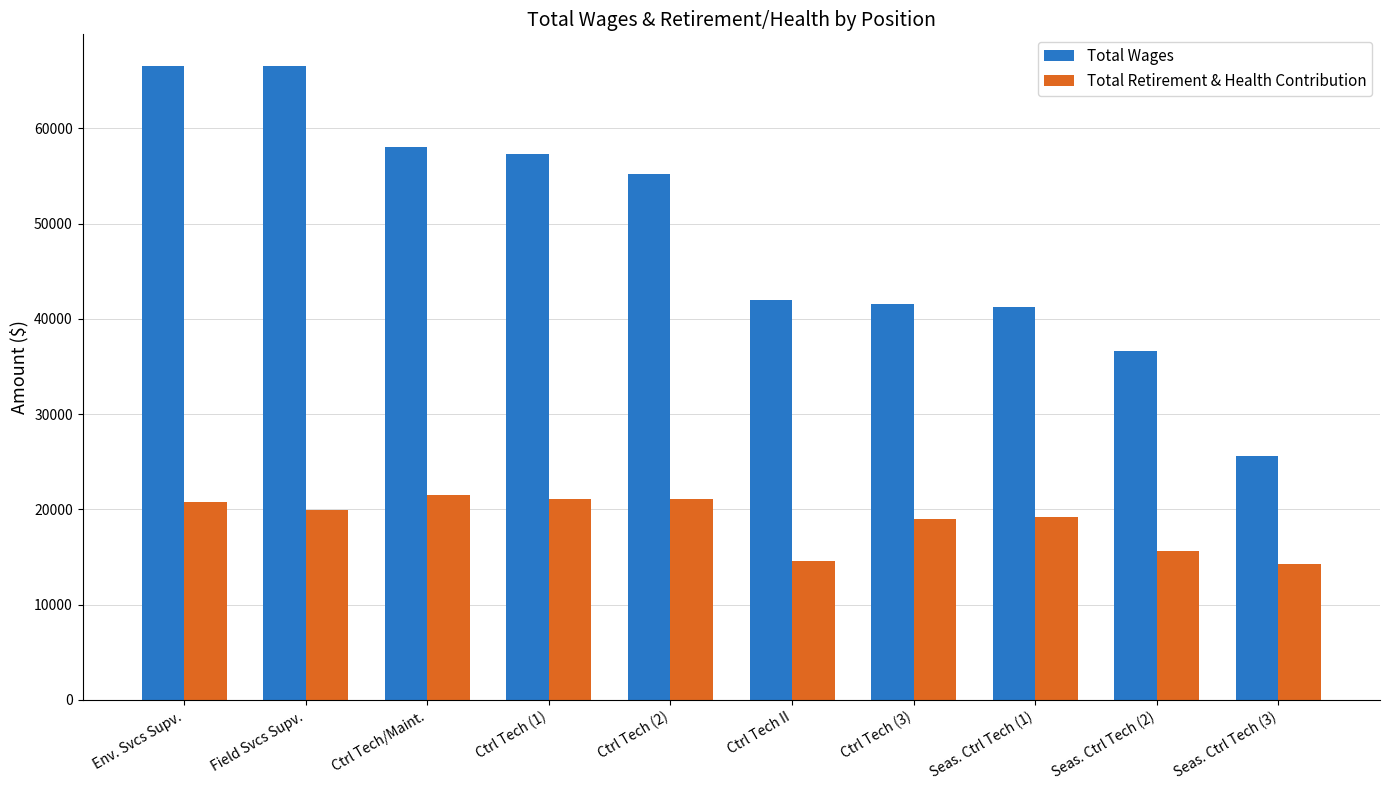

What is the label of the 10th bar from the right?

Env. Svcs Supv.